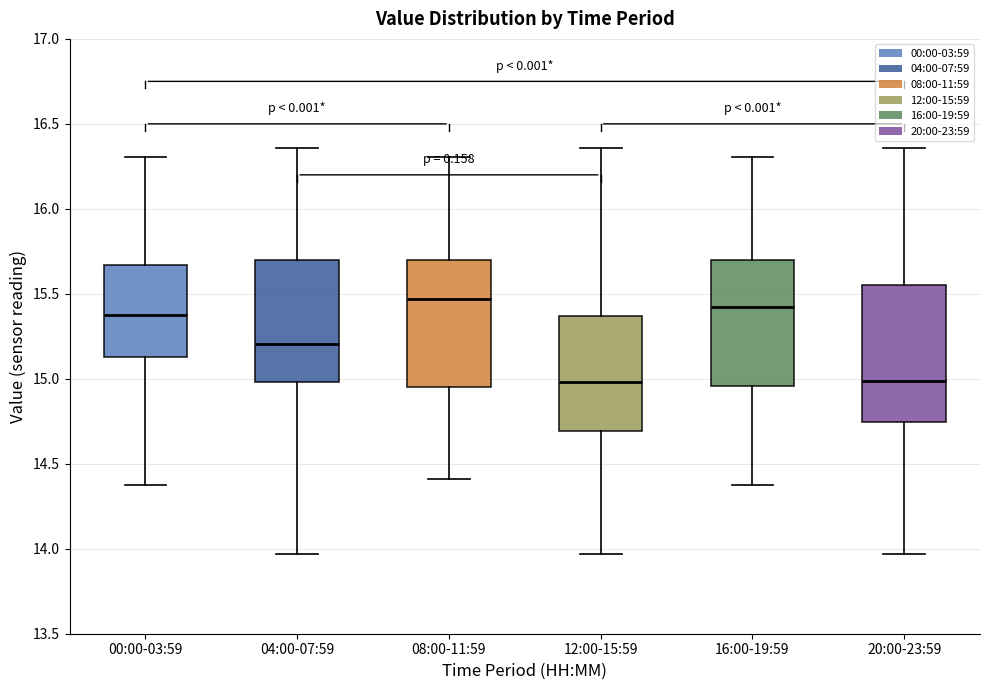

Where is the lower edge of the box for 12:00-15:59 on the y-axis? The values are not printed on the chart, so give them approximately, as read against the axis.

14.70